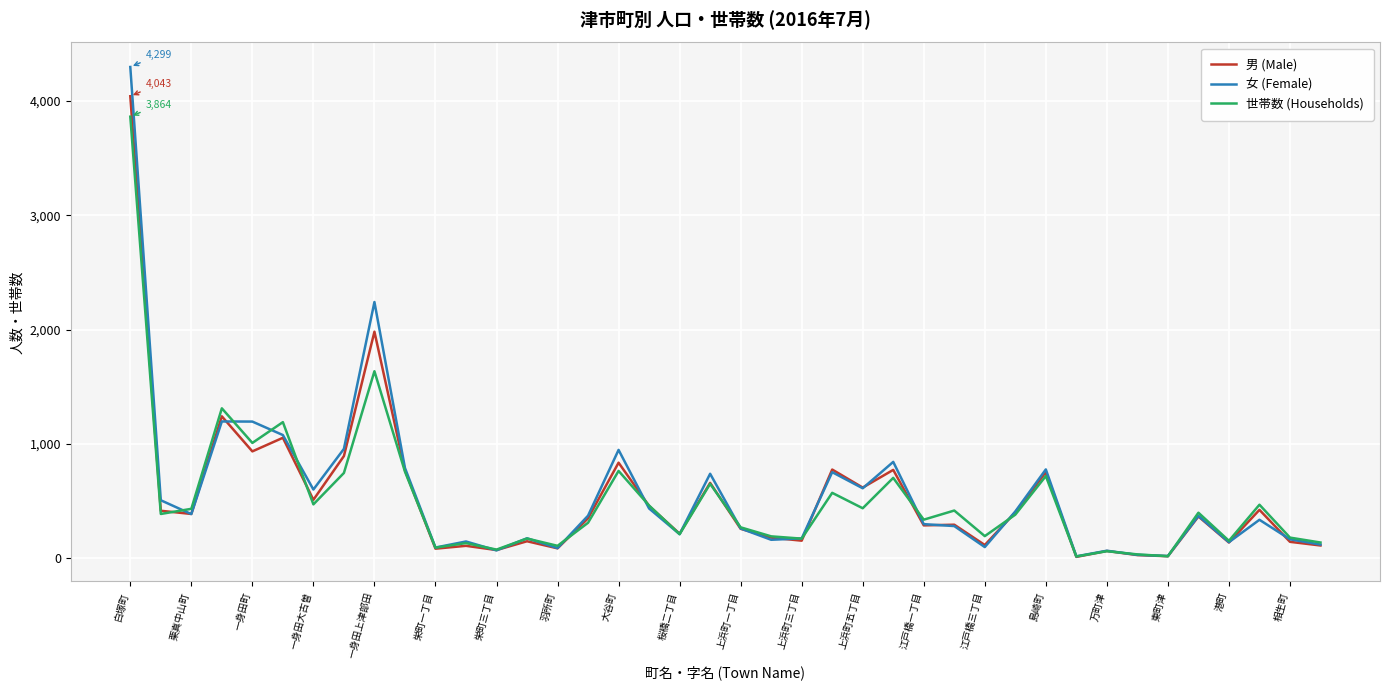

Which series has the widest spread of values?

女 (Female)